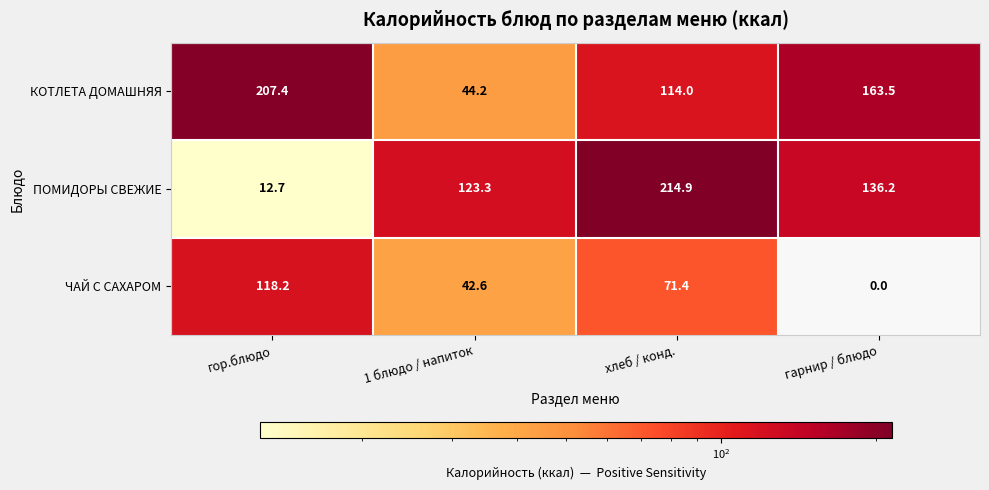

How many categories are shown in the chart?

4